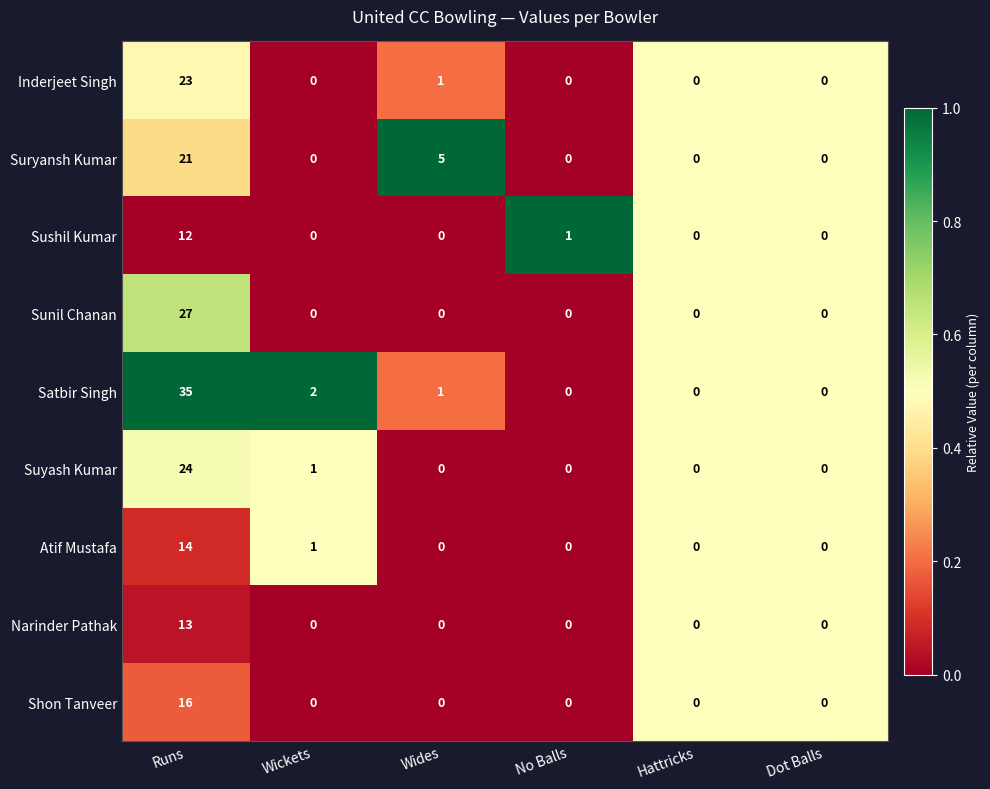

Which series has the largest total across all categories?

Satbir Singh